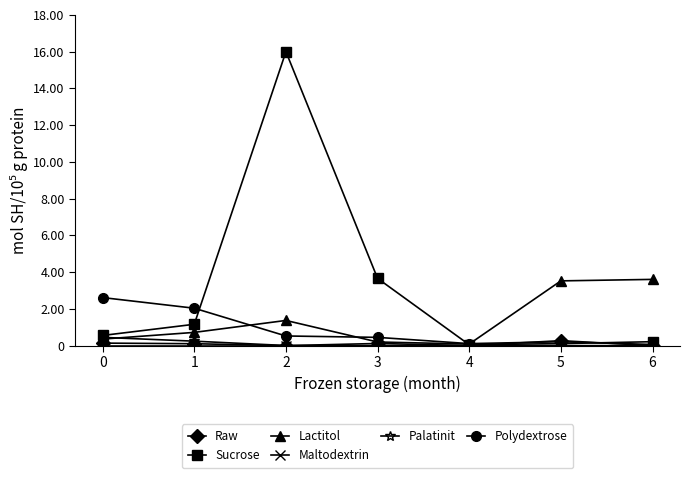

True or false: Lactitol has a value of 0.4 at 0.

True